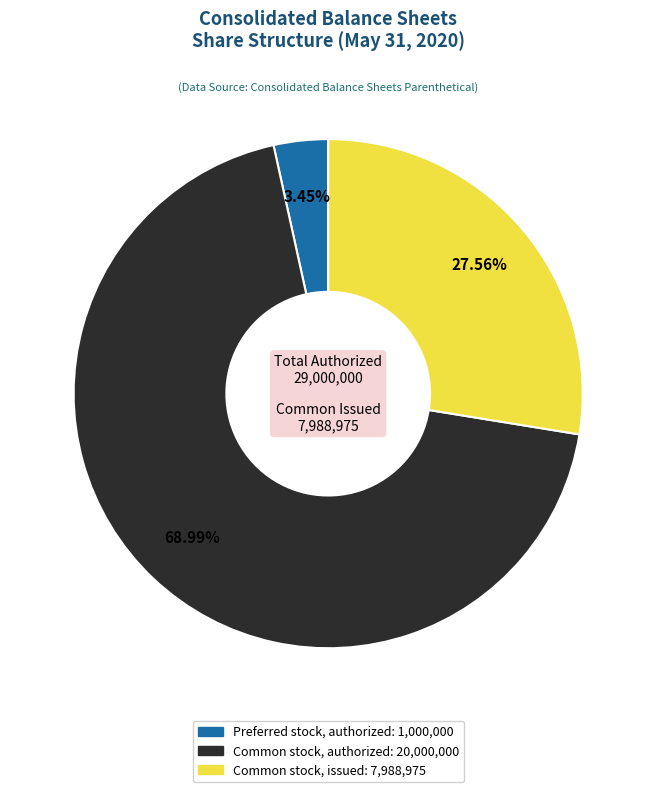

The Common stock, issued slice represents 21% of the pie. True or false?

False